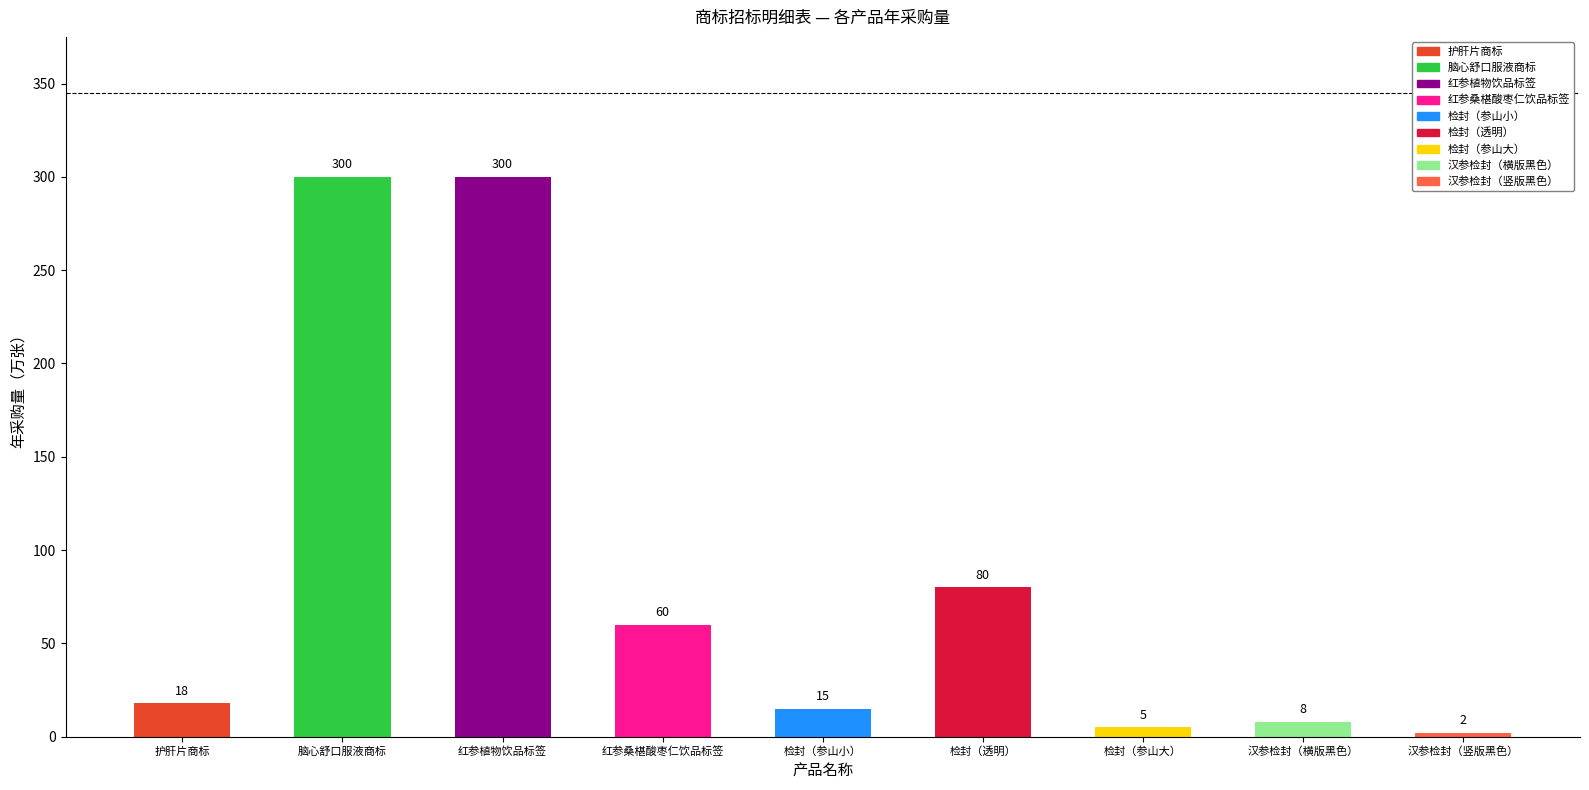

Is it true that the value at 红参植物饮品标签 is 300?

True